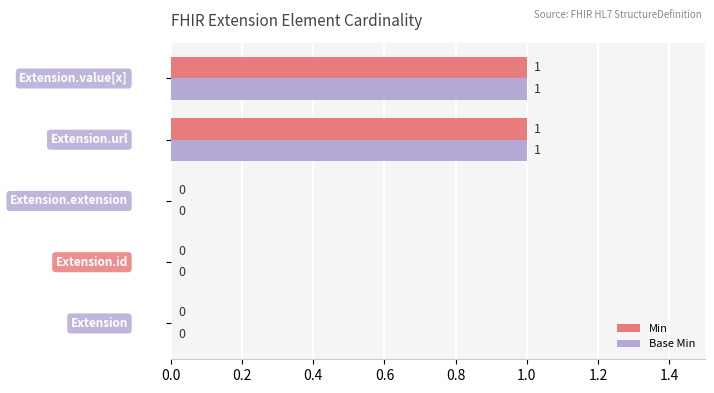

How many Min values are between 0 and 1?

5